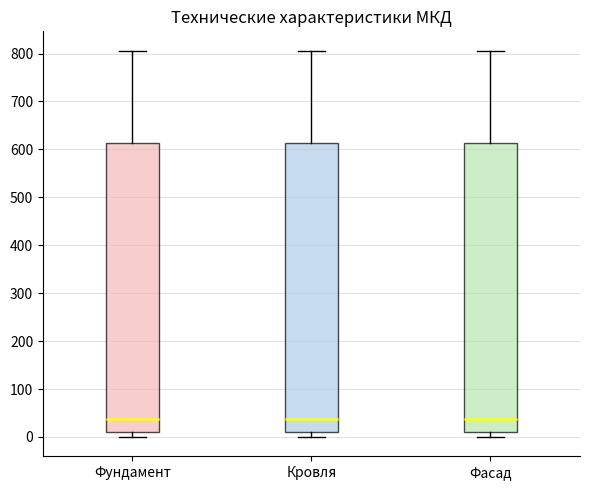

Reading left to right, read every box against the y-axis: the position of its median line, the range the box covers, and the ends of its whiskers. The values are not printed on the chart, so give them approximately, as read against the axis.

Фундамент: median 40, box 10 to 610, whiskers 0 to 810
Кровля: median 40, box 10 to 610, whiskers 0 to 810
Фасад: median 40, box 10 to 610, whiskers 0 to 810